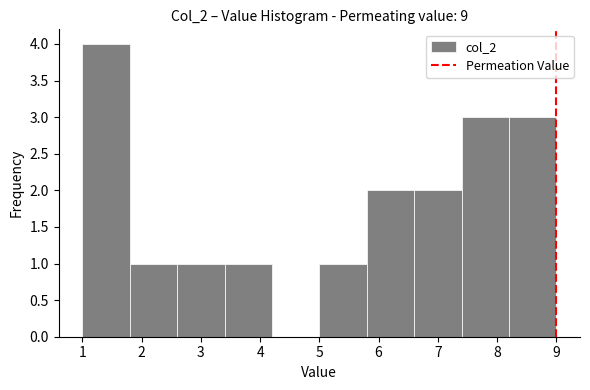

Reading left to right, list every bar in this chart as the range it spans on the x-axis followed by its height. The values are not printed on the chart, so give them approximately, as read against the axis.

1.0 to 1.8: 4
1.8 to 2.6: 1
2.6 to 3.4: 1
3.4 to 4.2: 1
4.2 to 5.0: 0
5.0 to 5.8: 1
5.8 to 6.6: 2
6.6 to 7.4: 2
7.4 to 8.2: 3
8.2 to 9.0: 3